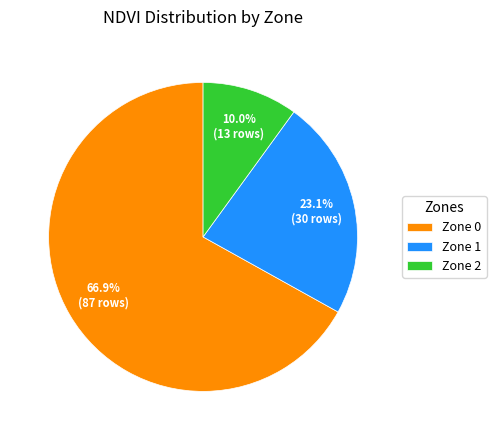

What is the total percentage of Zone 1 and Zone 2?

33.1%